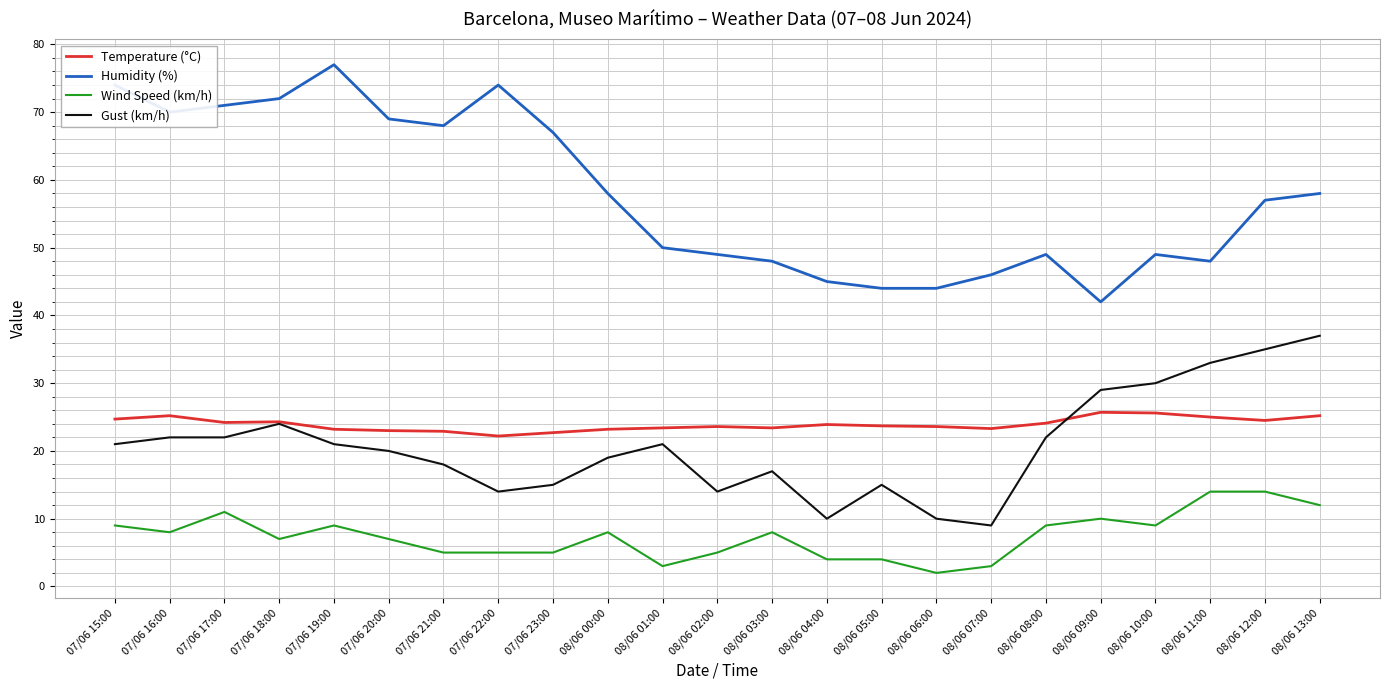

What value does the Humidity (%) series have at 07/06 17:00?

71.0